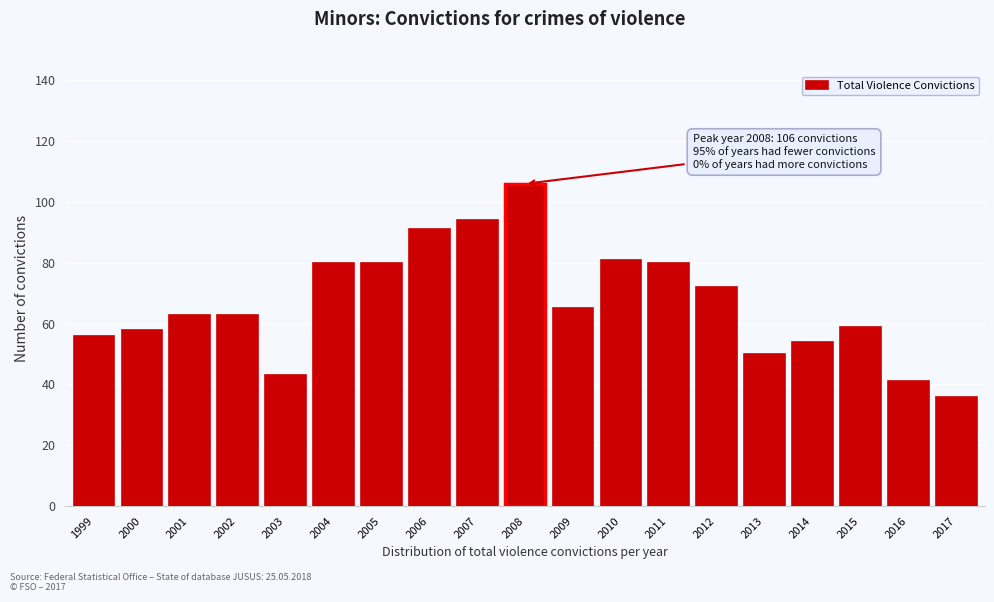

Reading left to right, extract all data points from this chart.

1999=56	2000=58	2001=63	2002=63	2003=43	2004=80	2005=80	2006=91	2007=94	2008=106	2009=65	2010=81	2011=80	2012=72	2013=50	2014=54	2015=59	2016=41	2017=36